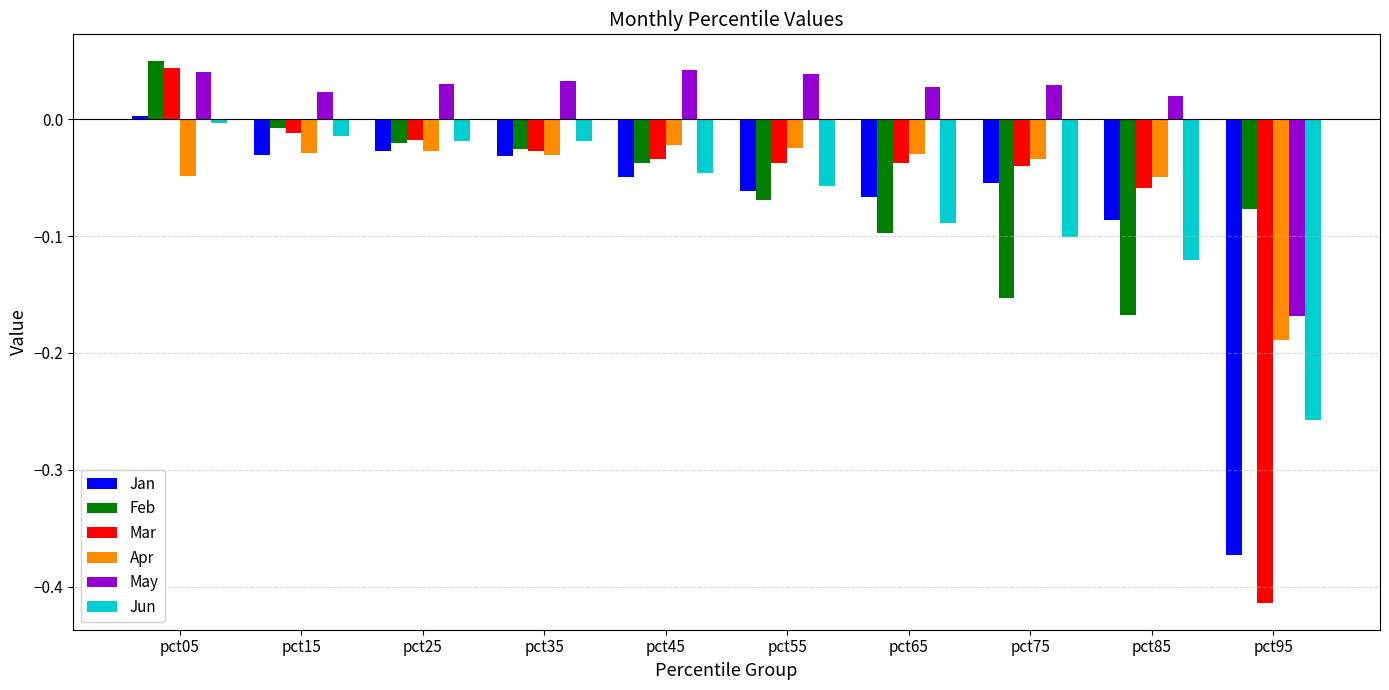

True or false: Jun has a value of -0.0 at pct65.

False